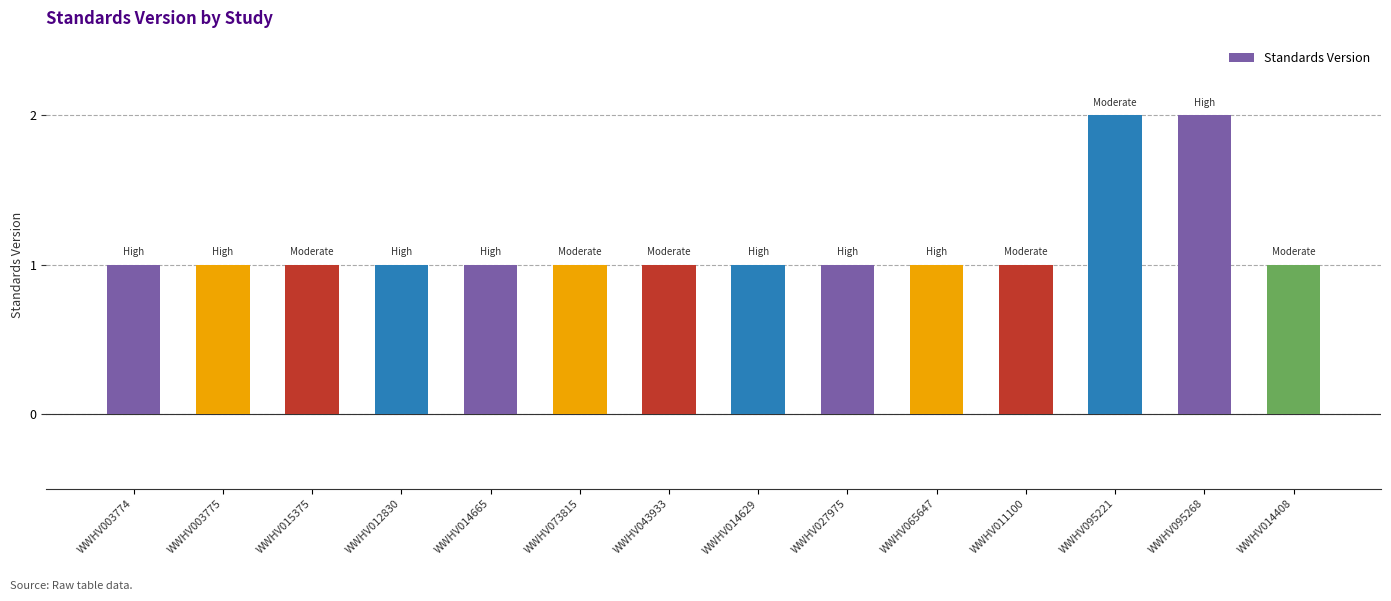

Approximately how many times larger is the value at WWHV012830 compared to WWHV015375?

1.0